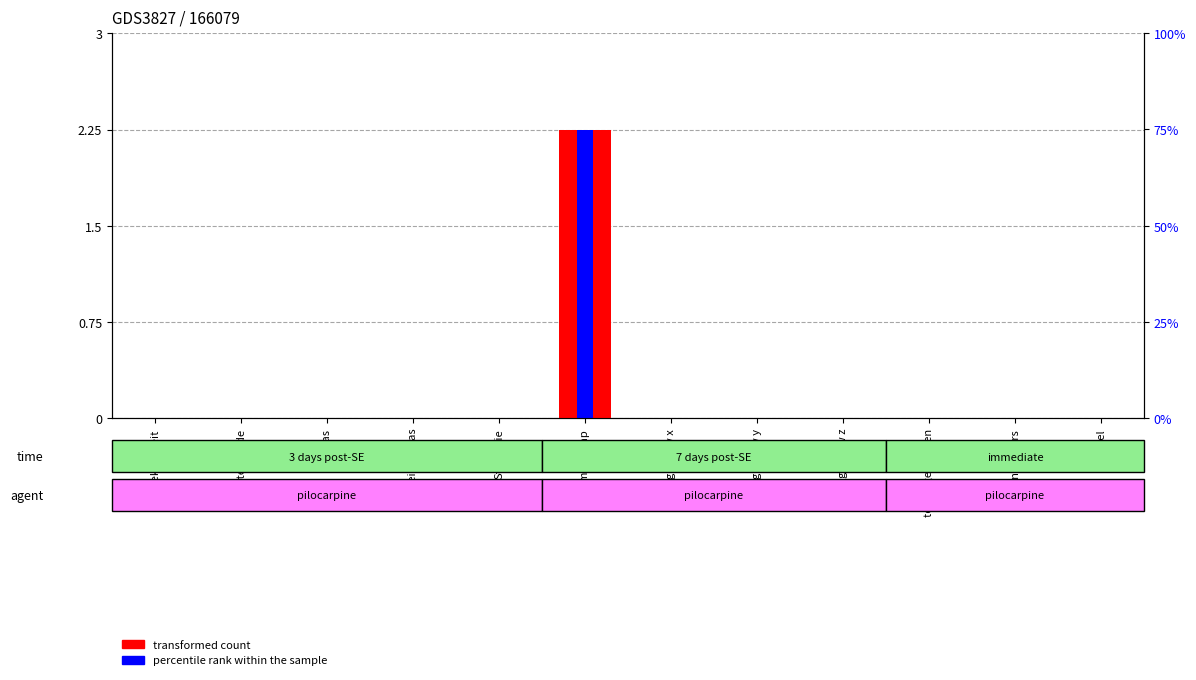

List the series in order of their peak value, lowest first.

transformed count, percentile rank within the sample